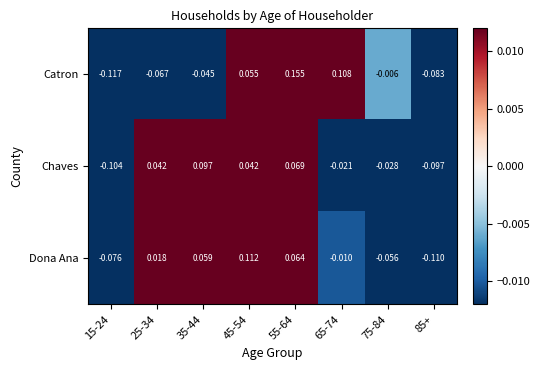

Where is Dona Ana nearest to the value 0?

65-74